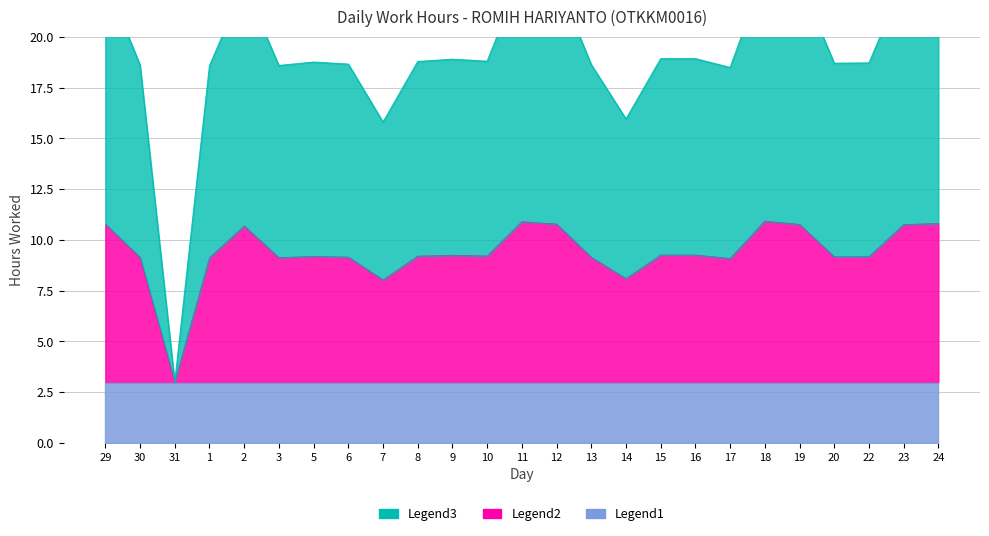

At how many categories does at least one series exceed 1?

25